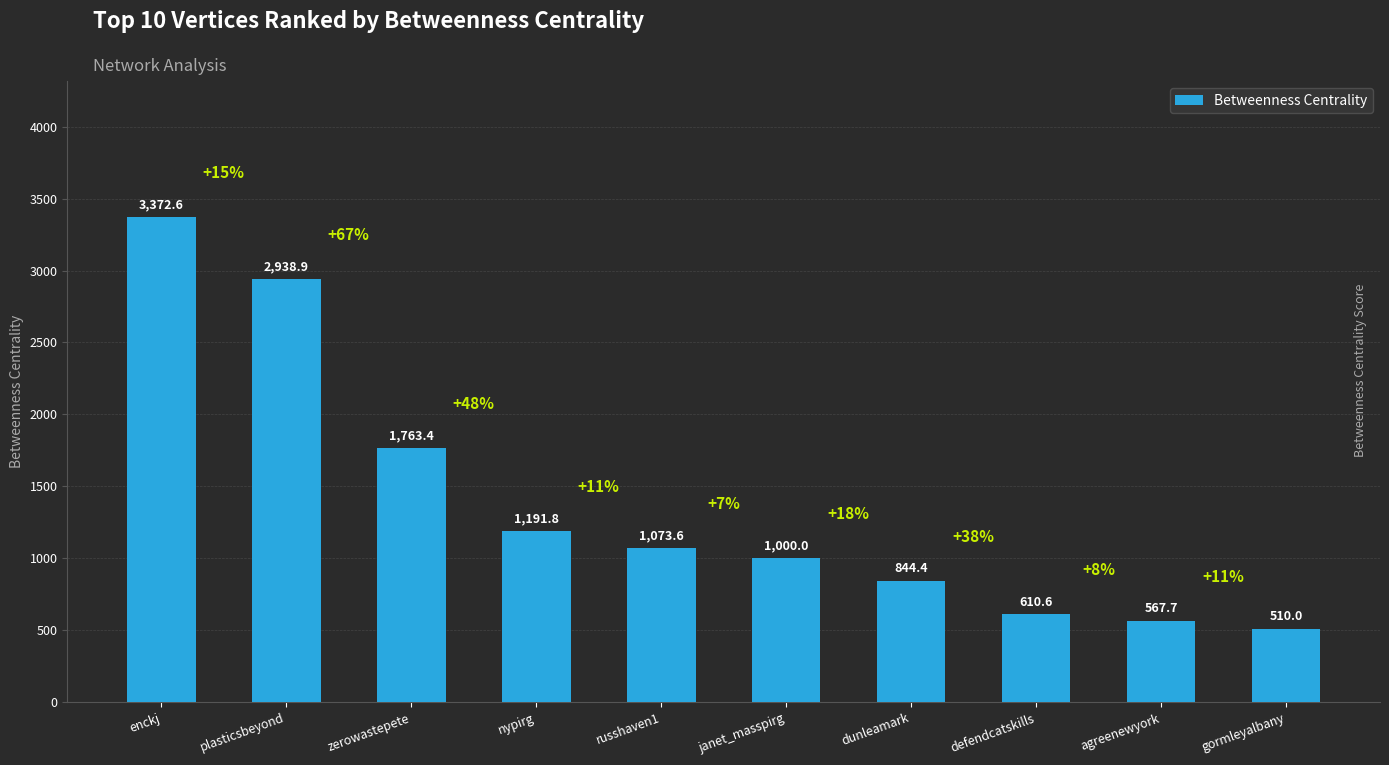

What is the change in value from zerowastepete to nypirg?

-571.6